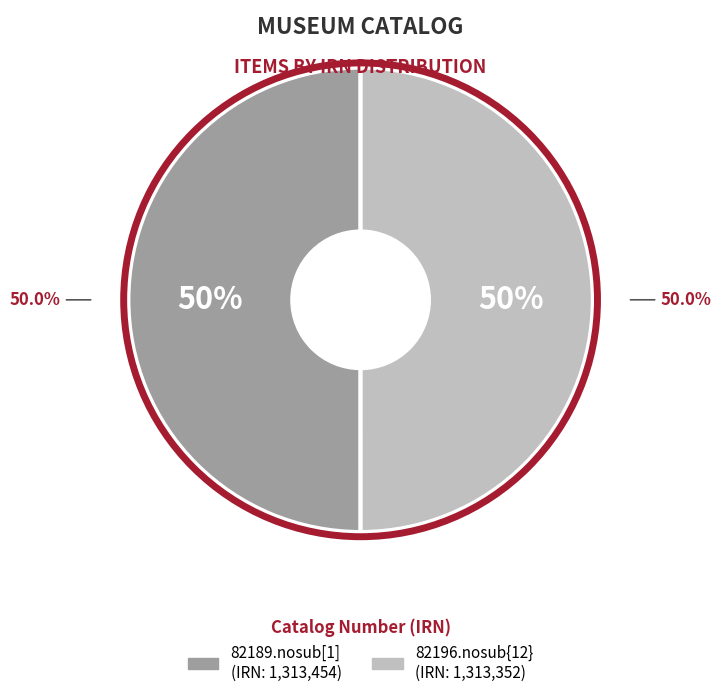

To the nearest percent, what portion does 82196.nosub{12} represent?

50%